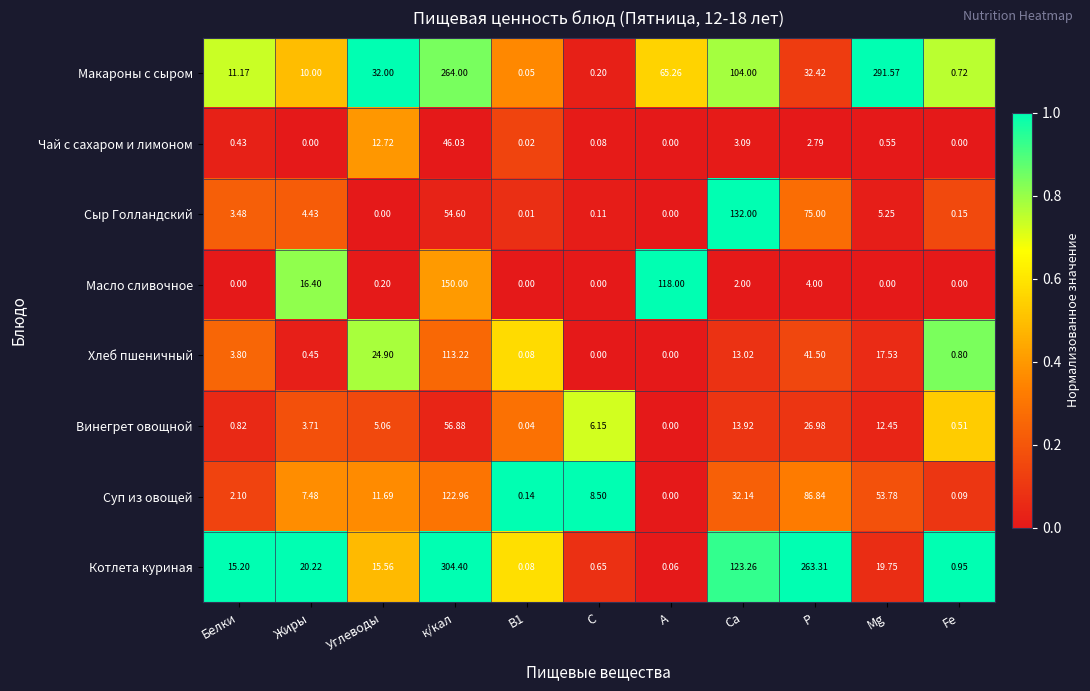

How many values in the Чай с сахаром и лимоном series exceed 0?

8